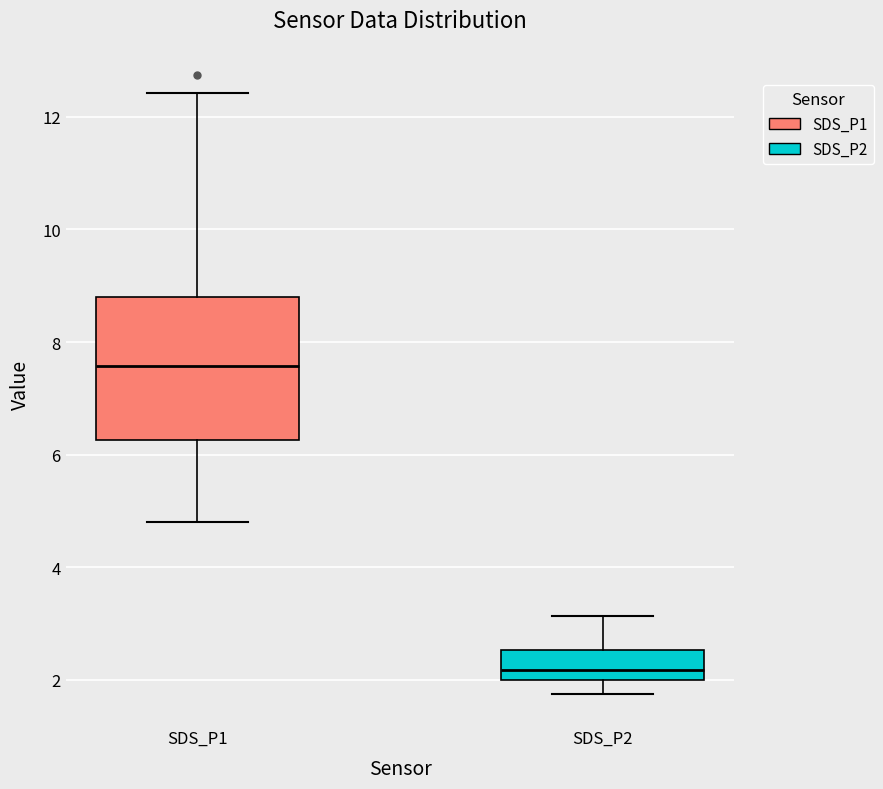

Reading left to right, read every box against the y-axis: the position of its median line, the range the box covers, and the ends of its whiskers. The values are not printed on the chart, so give them approximately, as read against the axis.

SDS_P1: median 7.6, box 6.2 to 8.8, whiskers 4.8 to 12.4
SDS_P2: median 2.2, box 2.0 to 2.6, whiskers 1.8 to 3.2